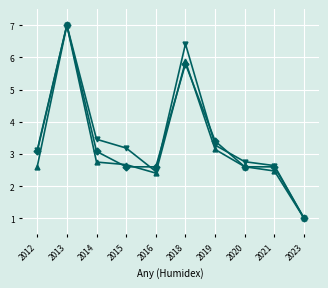

At which category does the chart reach its minimum across all series?

2023